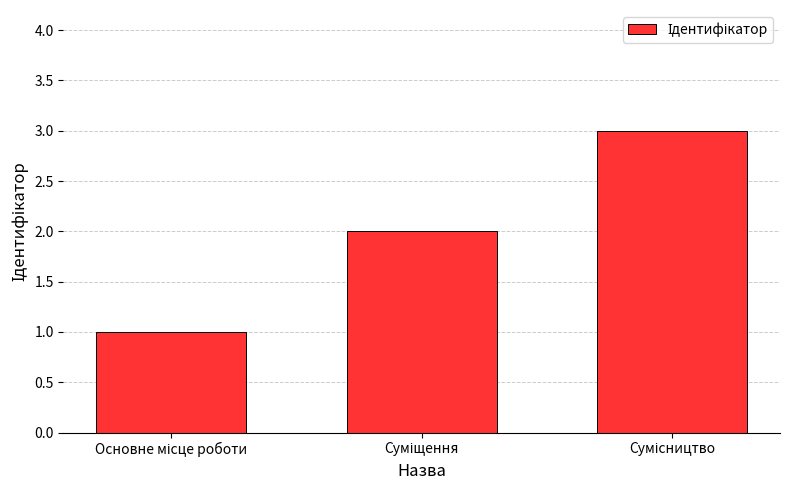

Reading right to left, what are all the values shown in this chart?

3	2	1